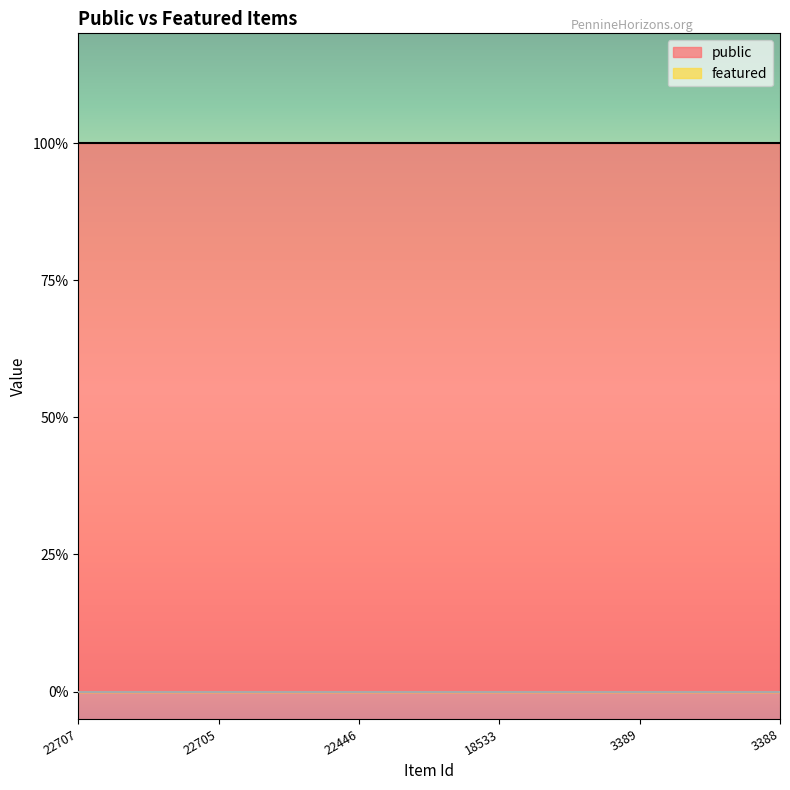

Is it true that public equals 0 at 18533?

False